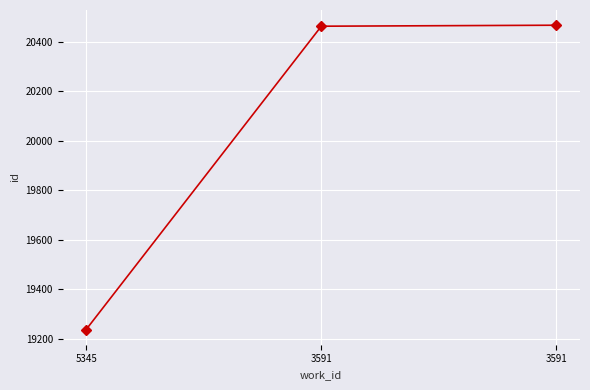

How many data points does each series have?

3